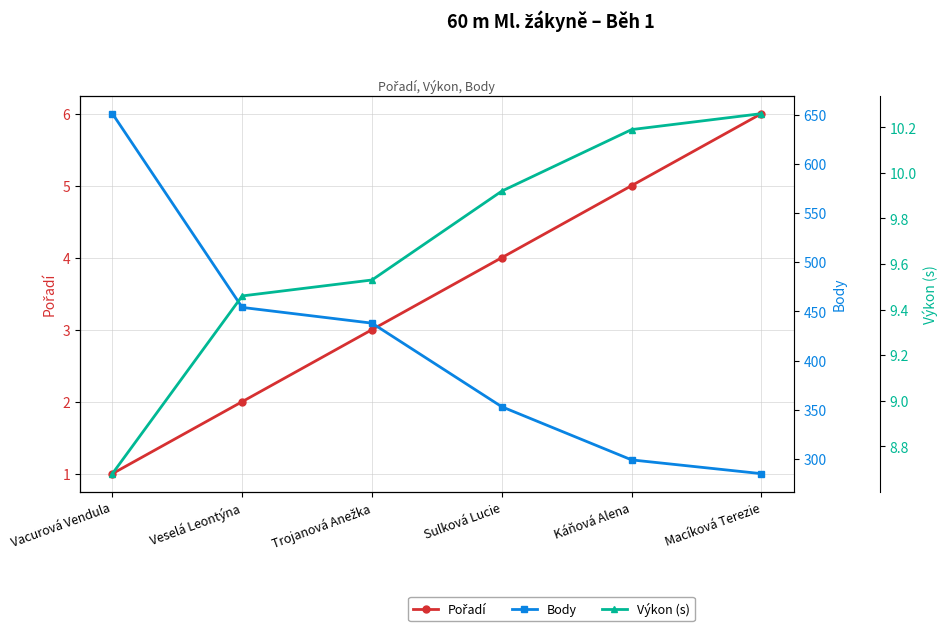

How many lines are shown in the chart?

3